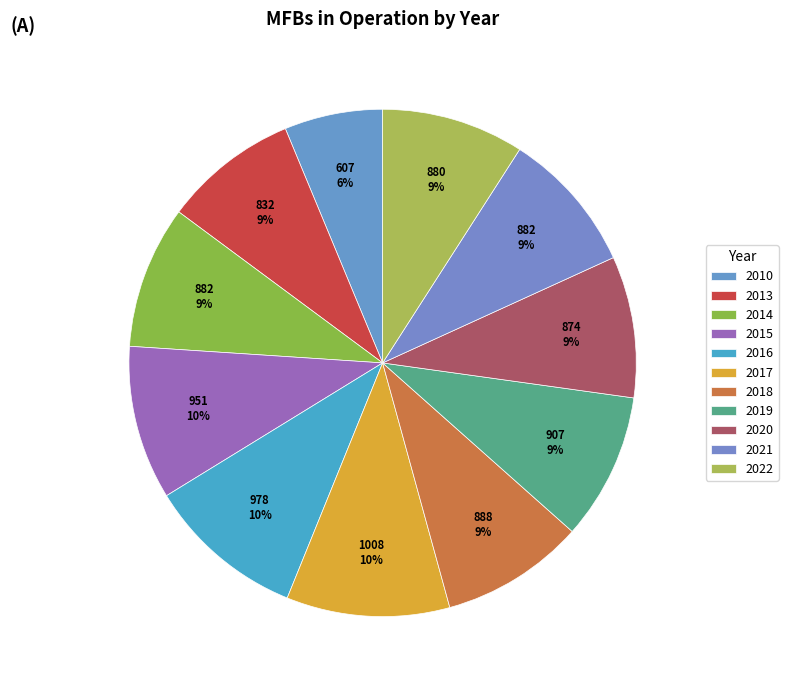

To the nearest percent, what is the difference between the largest and smallest slice percentages?

4%